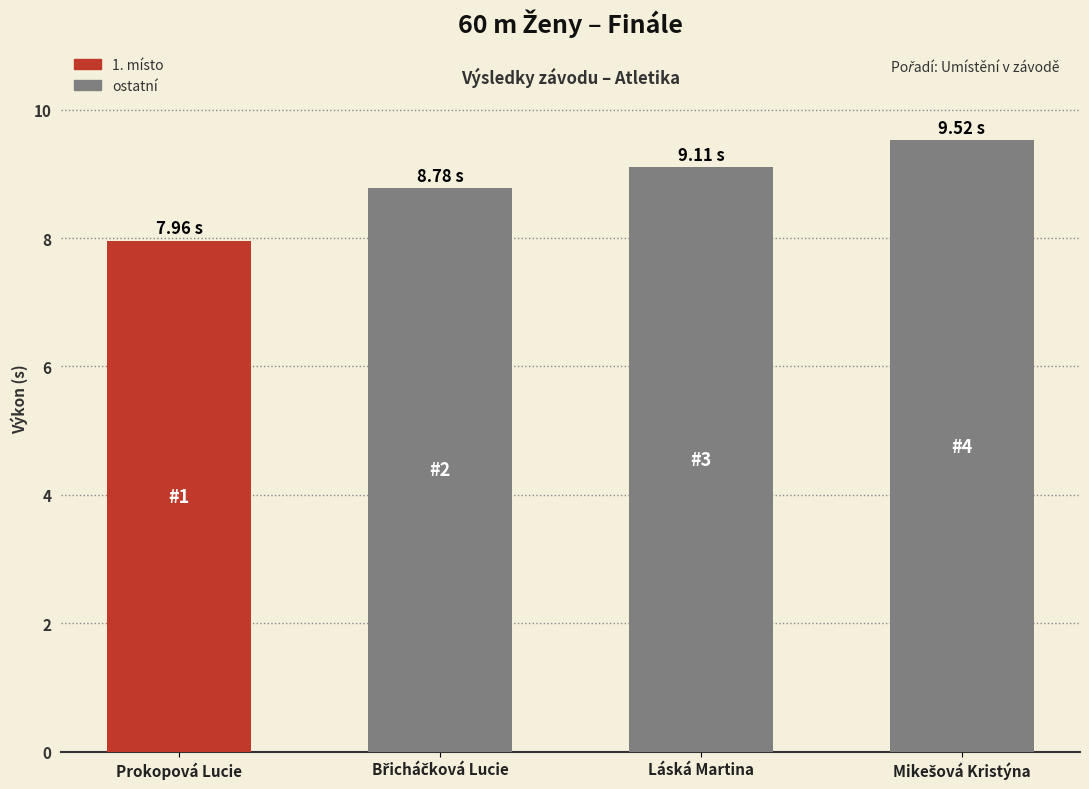

How many bars are there in total?

4